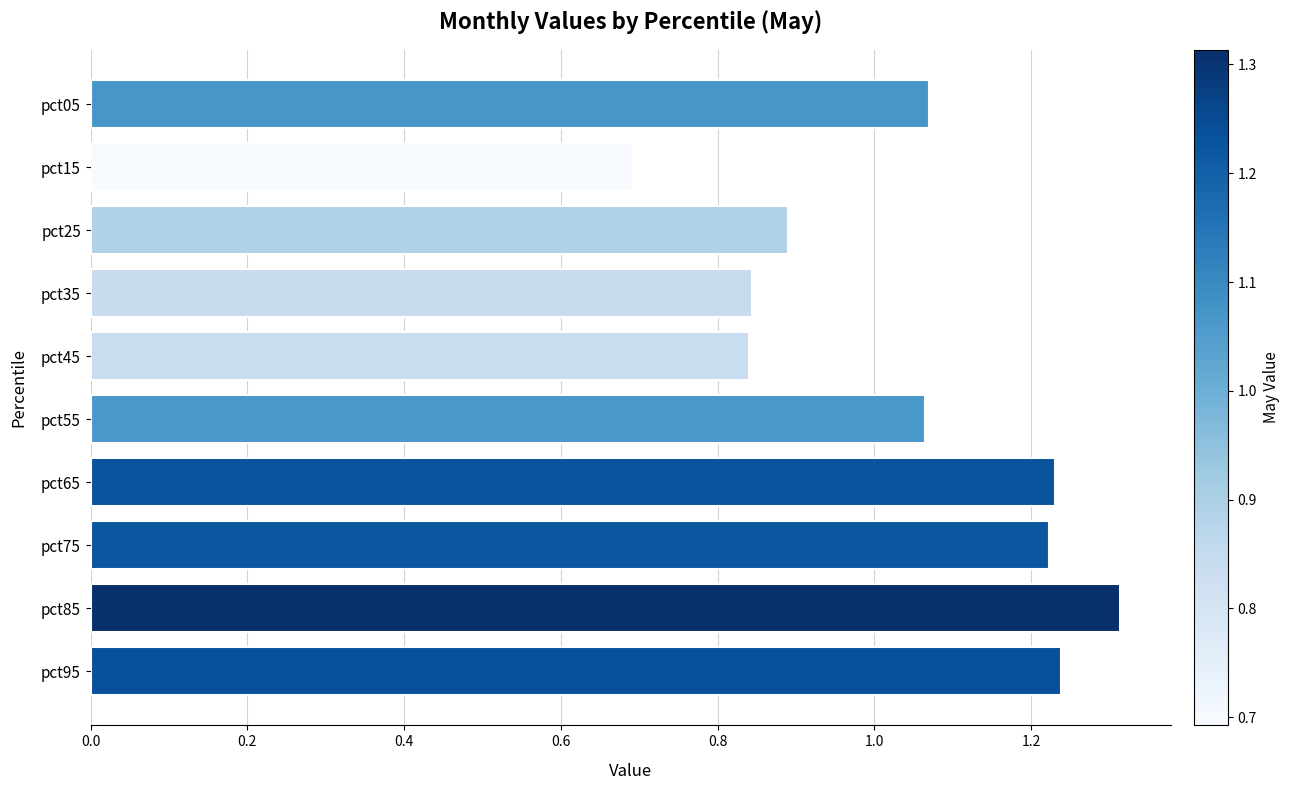

What is the difference between the second highest and second lowest values?

0.4